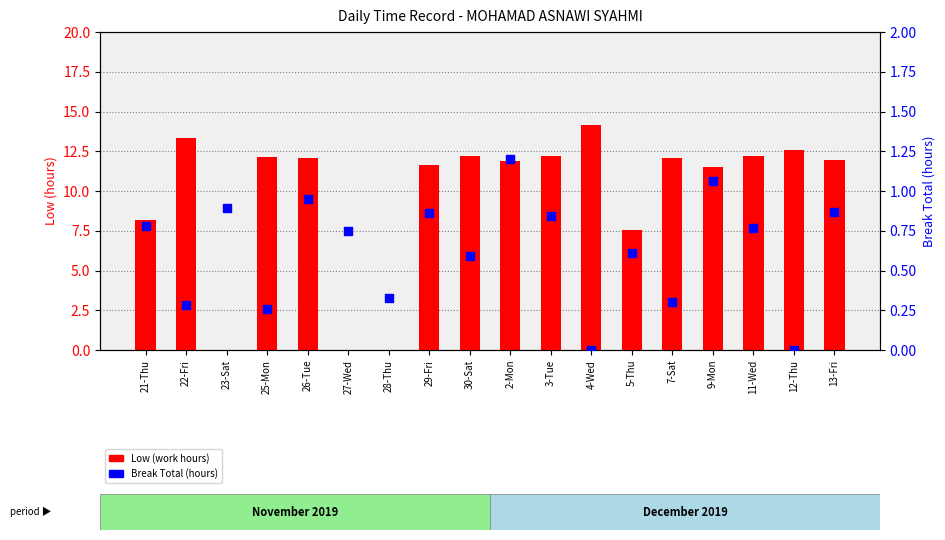

Which series reaches the maximum Y coordinate?

Low (work hours)